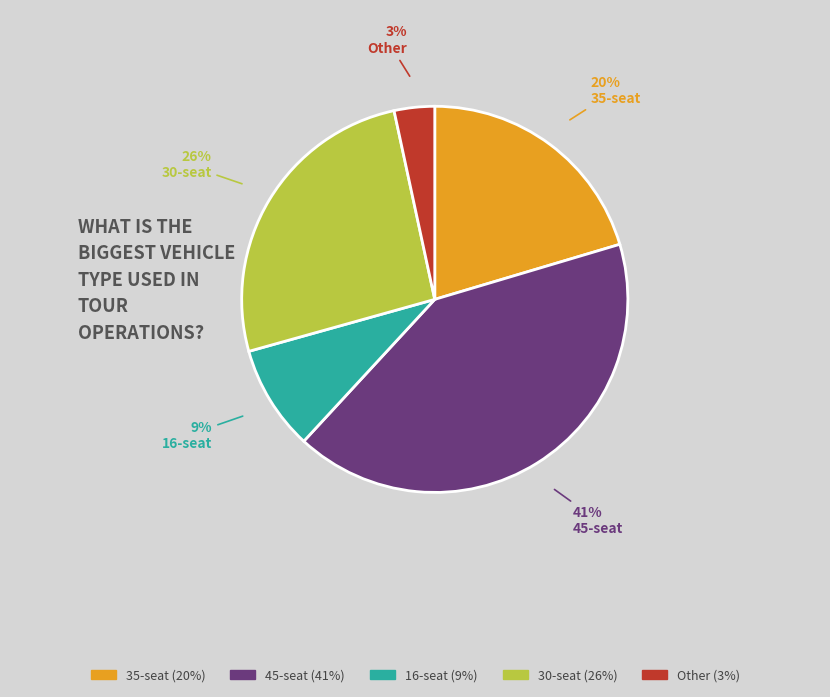

Does any single category account for the majority?

No